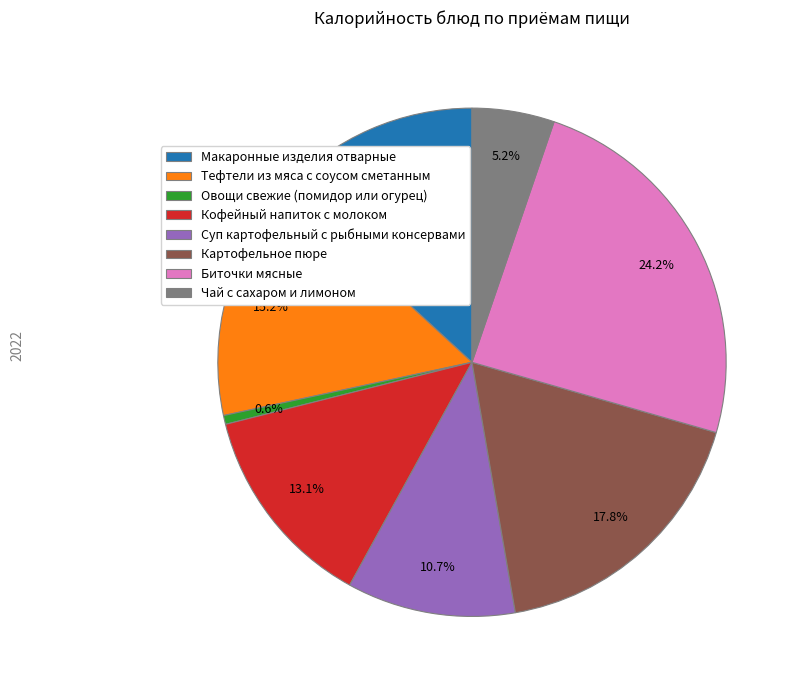

Does any single category account for the majority?

No